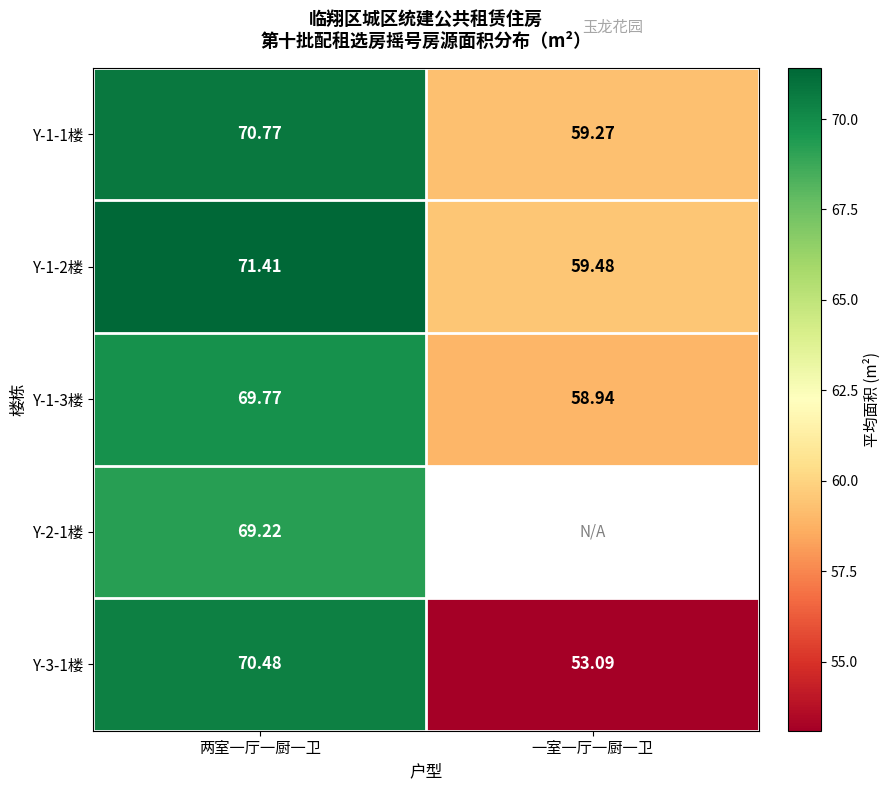

How many data points does each series have?

2